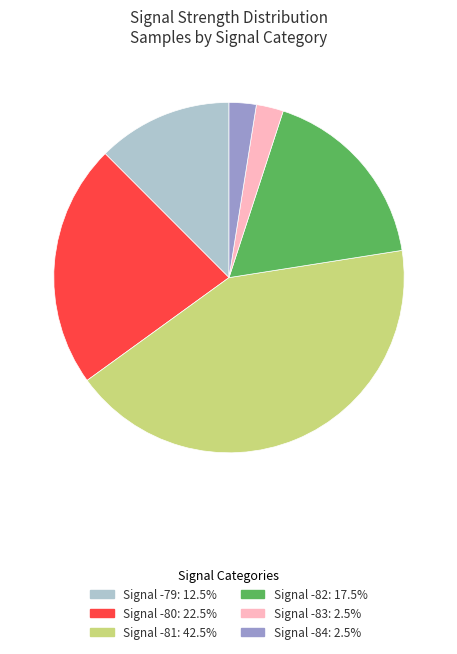

Is there a majority slice in this chart?

No